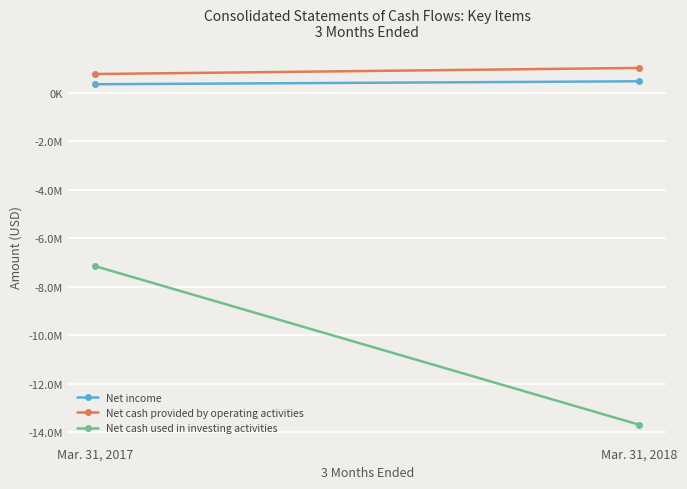

Between Mar. 31, 2017 and Mar. 31, 2018, which series saw the biggest shift?

Net cash used in investing activities